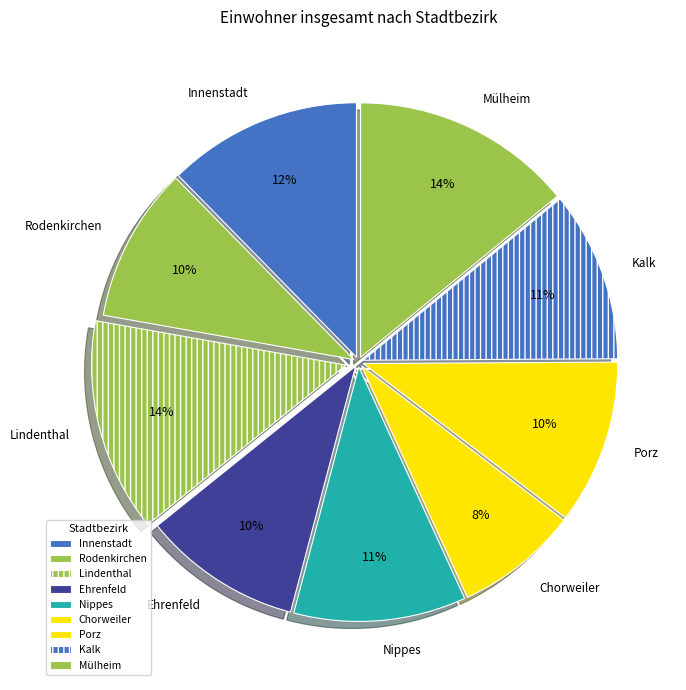

What is the smallest slice in the pie chart?

Chorweiler